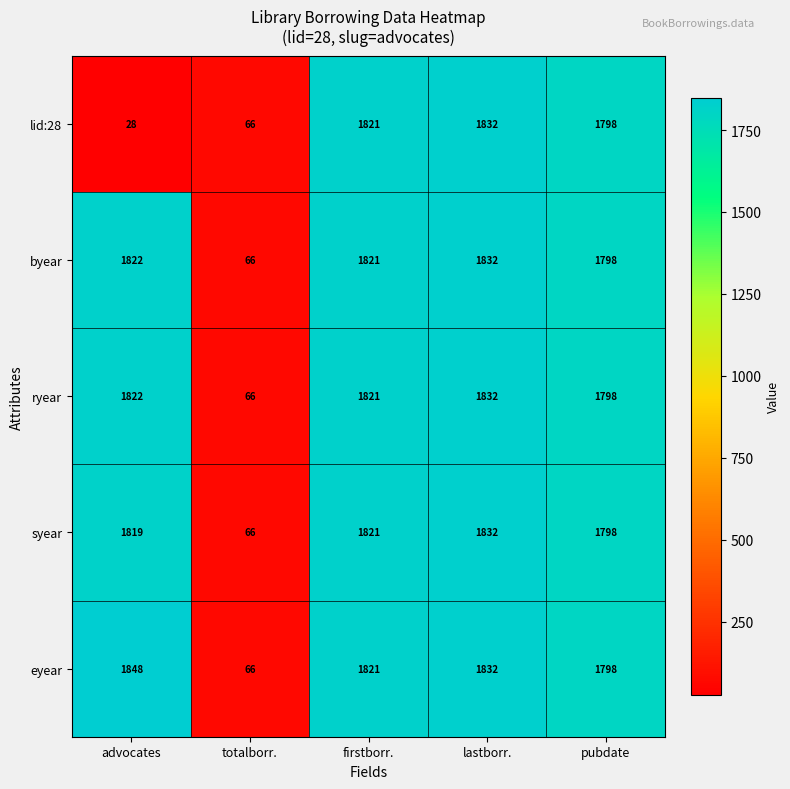

Rank the categories by eyear value from lowest to highest.

totalborr., pubdate, firstborr., lastborr., advocates